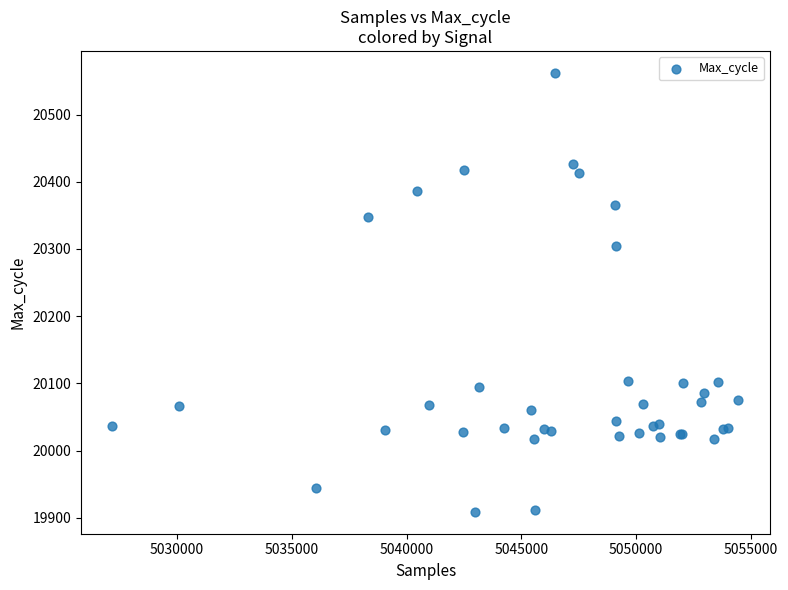

What Y value in the scatter plot is closest to 20235?

20305